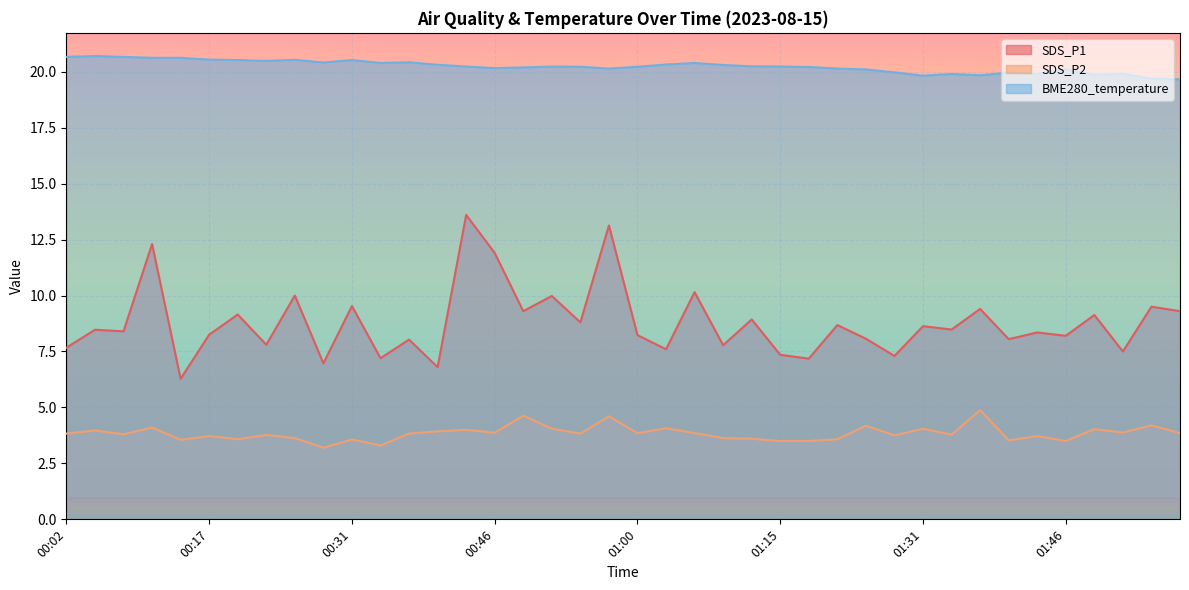

The SDS_P1 series shows 12.6 at 01:34. True or false?

False